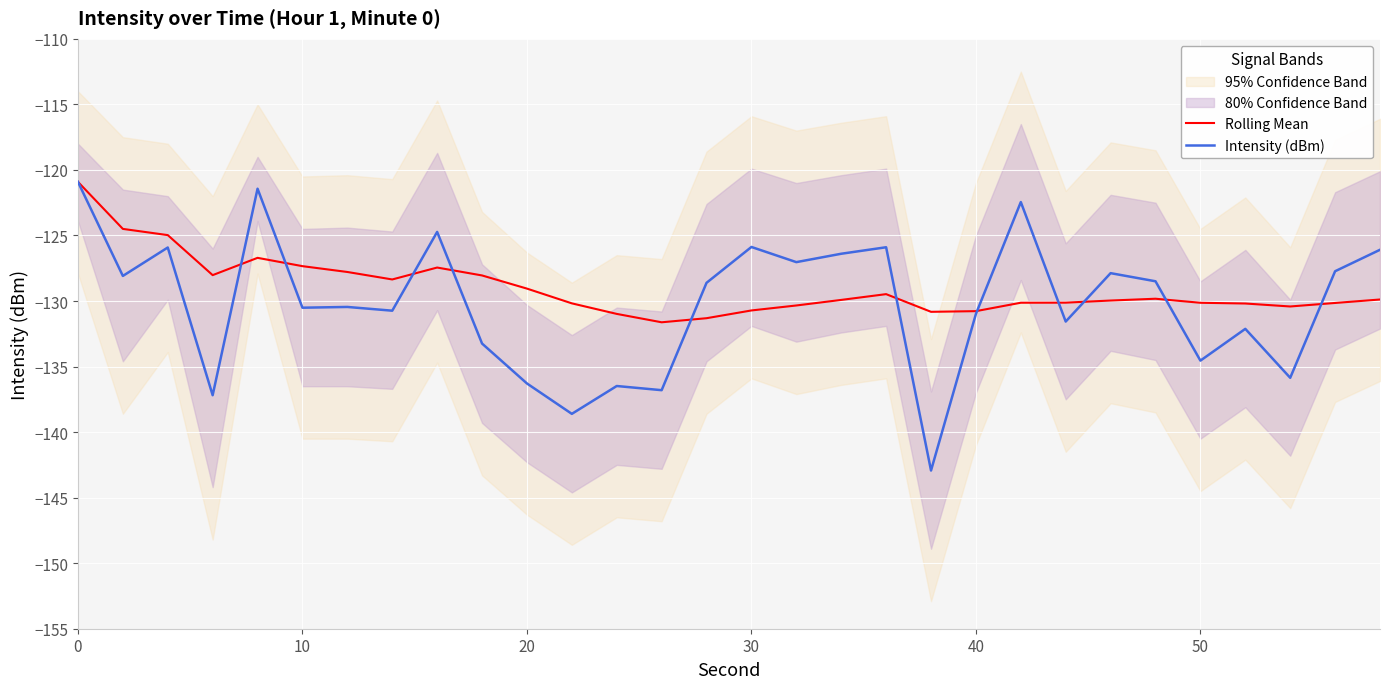

Reading left to right, list all the values displayed in this chart.

Rolling Mean: -120.9	-124.5	-125.0	-128.0	-126.7	-127.3	-127.8	-128.4	-127.4	-128.0	-129.1	-130.2	-131.0	-131.6	-131.3	-130.7	-130.3	-129.9	-129.5	-130.8	-130.8	-130.1	-130.1	-130.0	-129.8	-130.1	-130.2	-130.4	-130.1	-129.9
Intensity (dBm): -120.9	-128.1	-125.9	-137.2	-121.4	-130.5	-130.5	-130.7	-124.7	-133.2	-136.3	-138.6	-136.5	-136.8	-128.6	-125.9	-127.0	-126.4	-125.9	-142.9	-131.0	-122.5	-131.6	-127.9	-128.5	-134.5	-132.1	-135.9	-127.7	-126.1